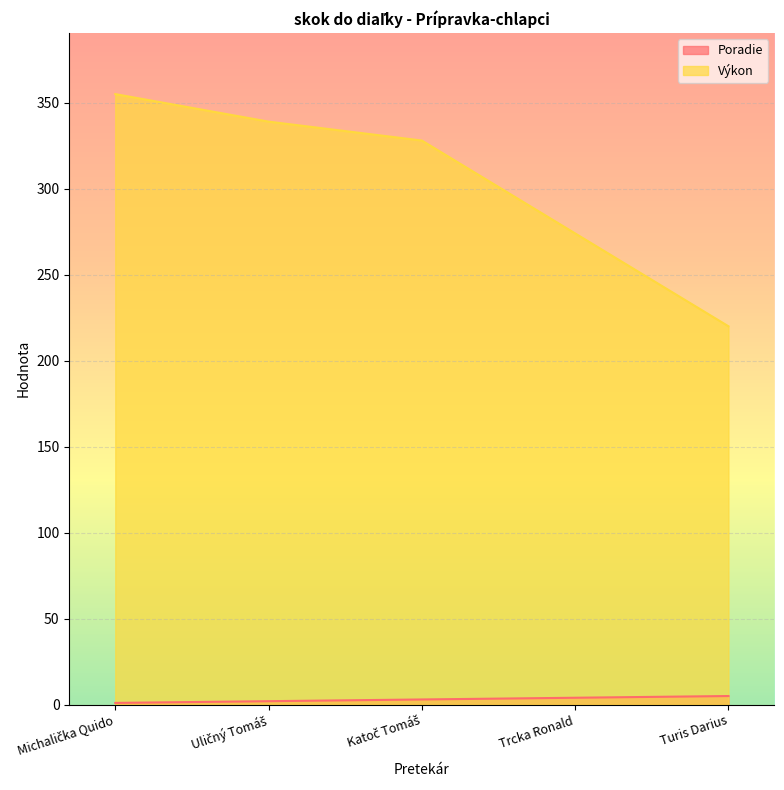

Is the value of Výkon at Uličný Tomáš greater than the value of Poradie at Michalička Quido?

Yes